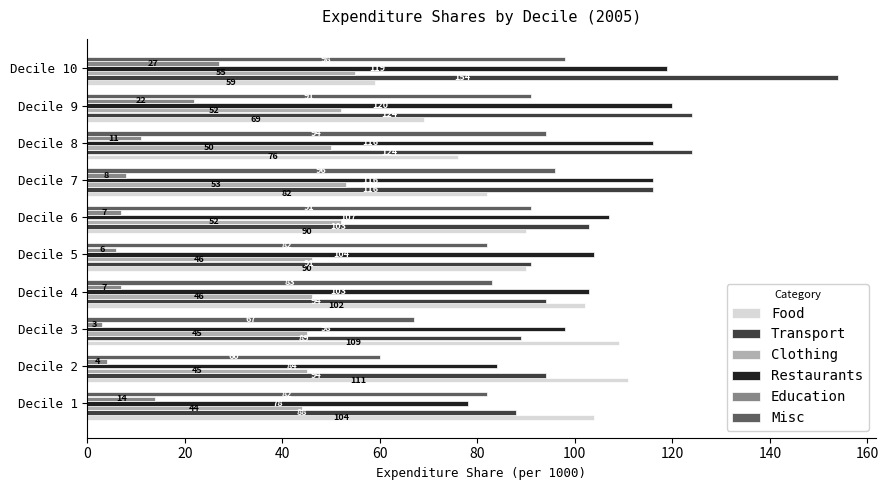

What are all the series names shown in the legend?

Food, Transport, Clothing, Restaurants, Education, Misc